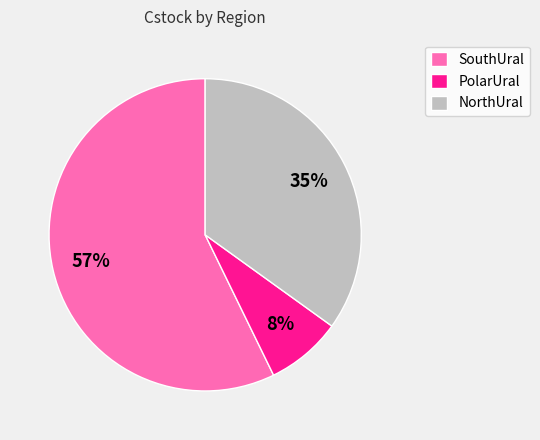

To the nearest percent, what portion does NorthUral represent?

35%